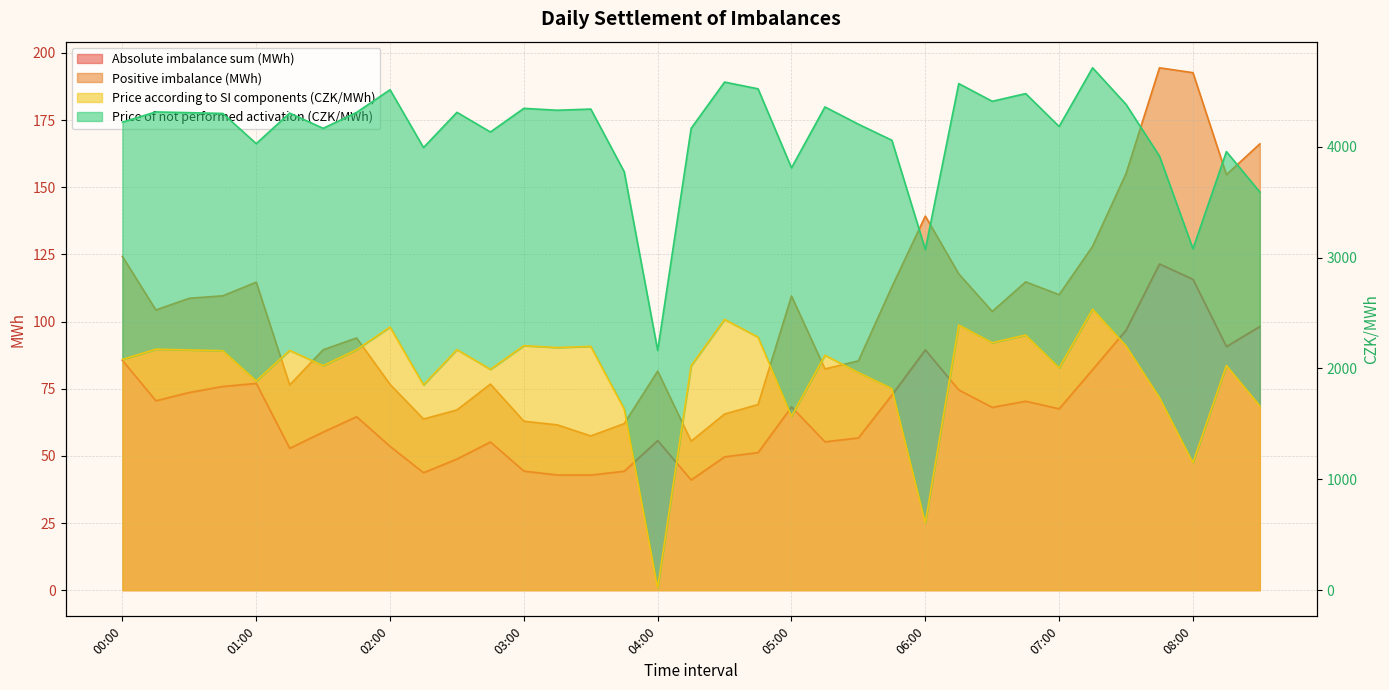

What is the value of the Price according to SI components (CZK/MWh) point at the 22nd from the left?

2118.8